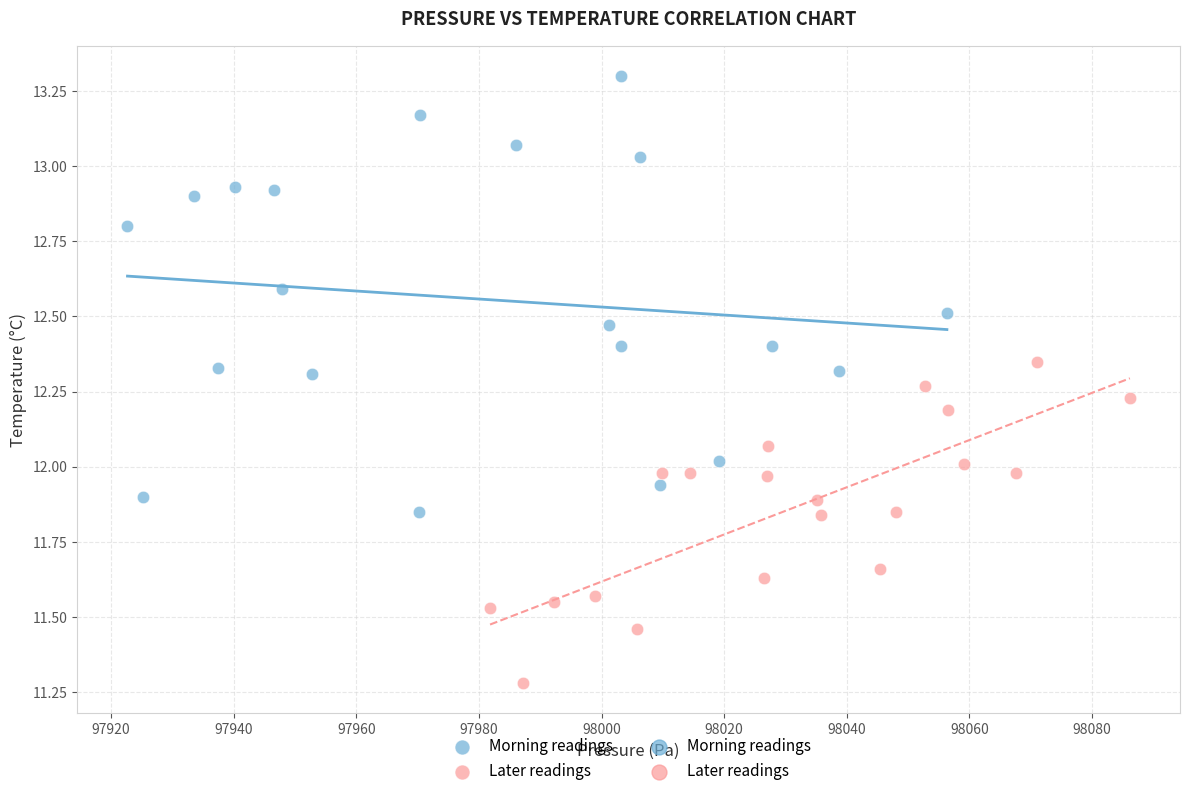

Which series contains the lowest Y value?

Later readings